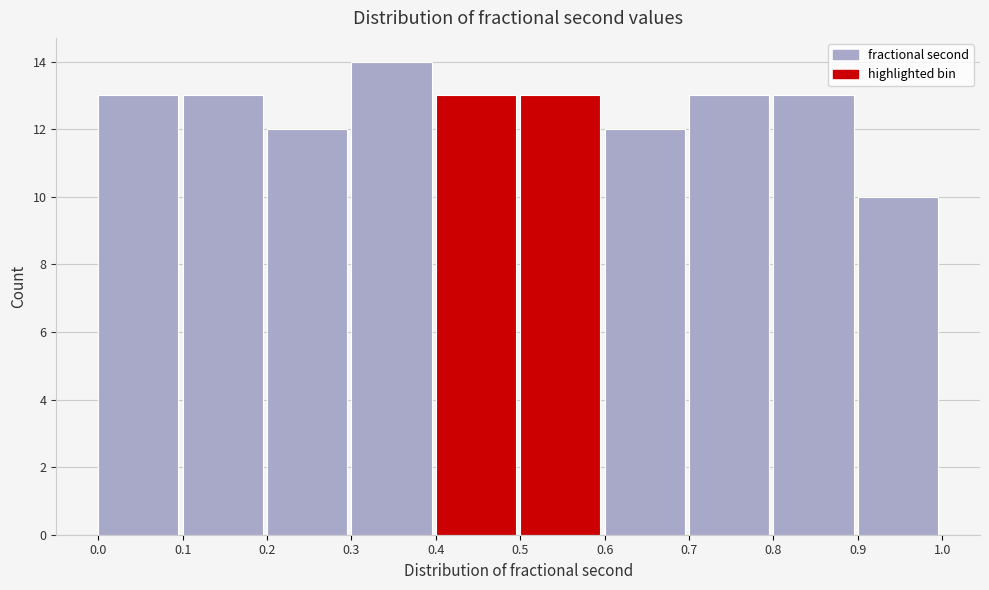

Reading left to right, list every bar in this chart as the range it spans on the x-axis followed by its height. The values are not printed on the chart, so give them approximately, as read against the axis.

0.0 to 0.1: 13
0.1 to 0.2: 13
0.2 to 0.3: 12
0.3 to 0.4: 14
0.4 to 0.5: 13
0.5 to 0.6: 13
0.6 to 0.7: 12
0.7 to 0.8: 13
0.8 to 0.9: 13
0.9 to 1.0: 10